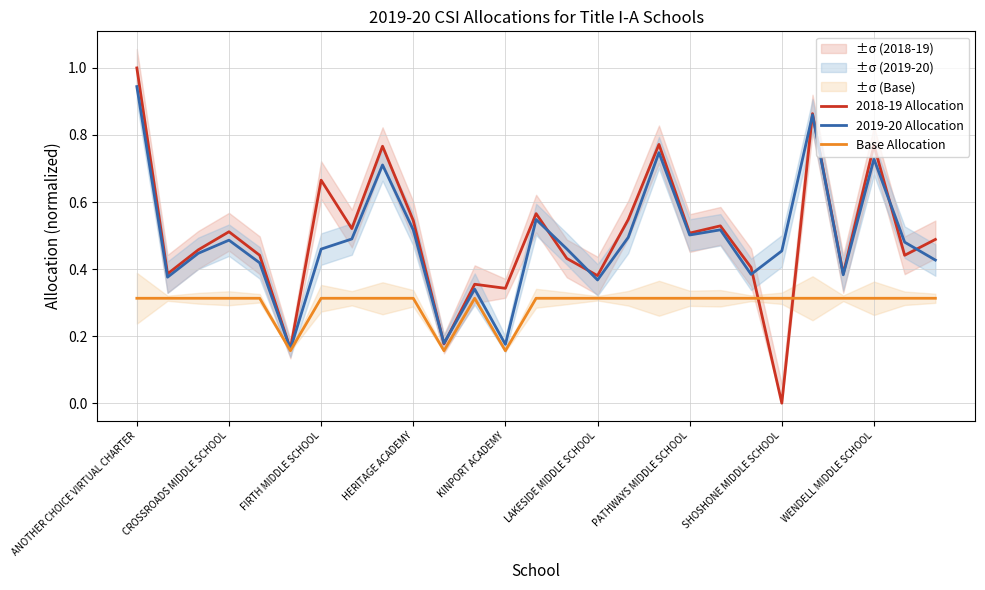

True or false: Base Allocation and 2018-19 Allocation cross at least once.

True